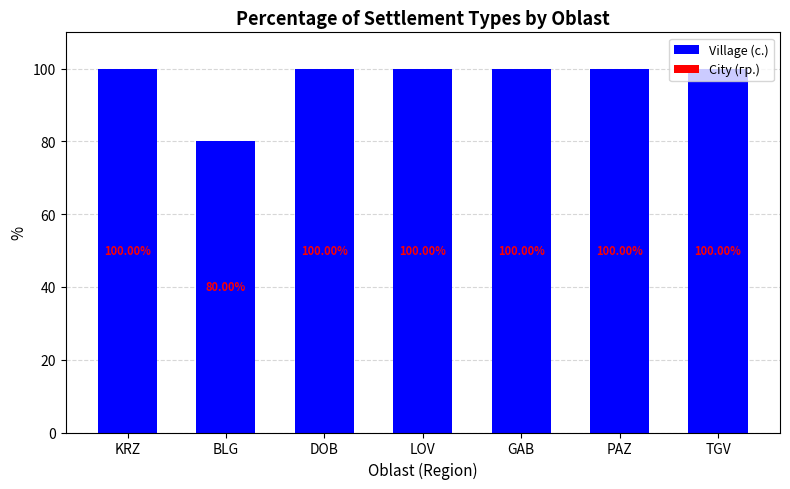

How many data points does each series have?

7